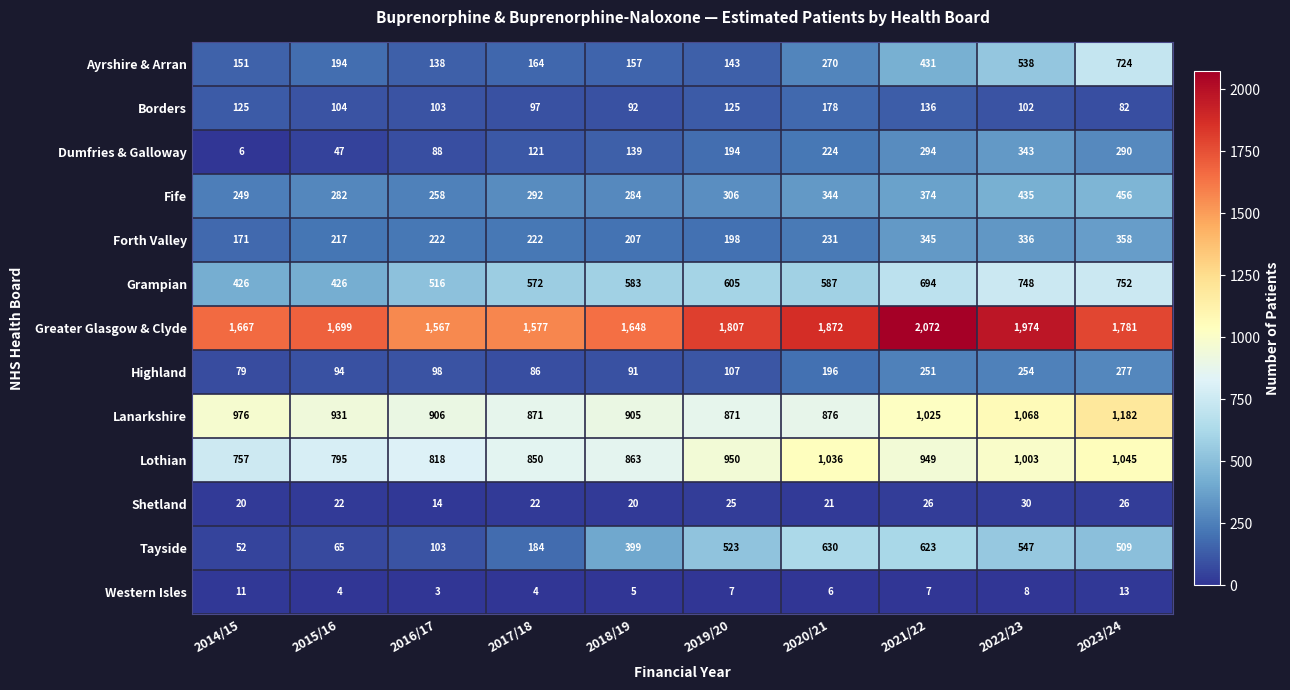

What is the smallest value displayed?

3